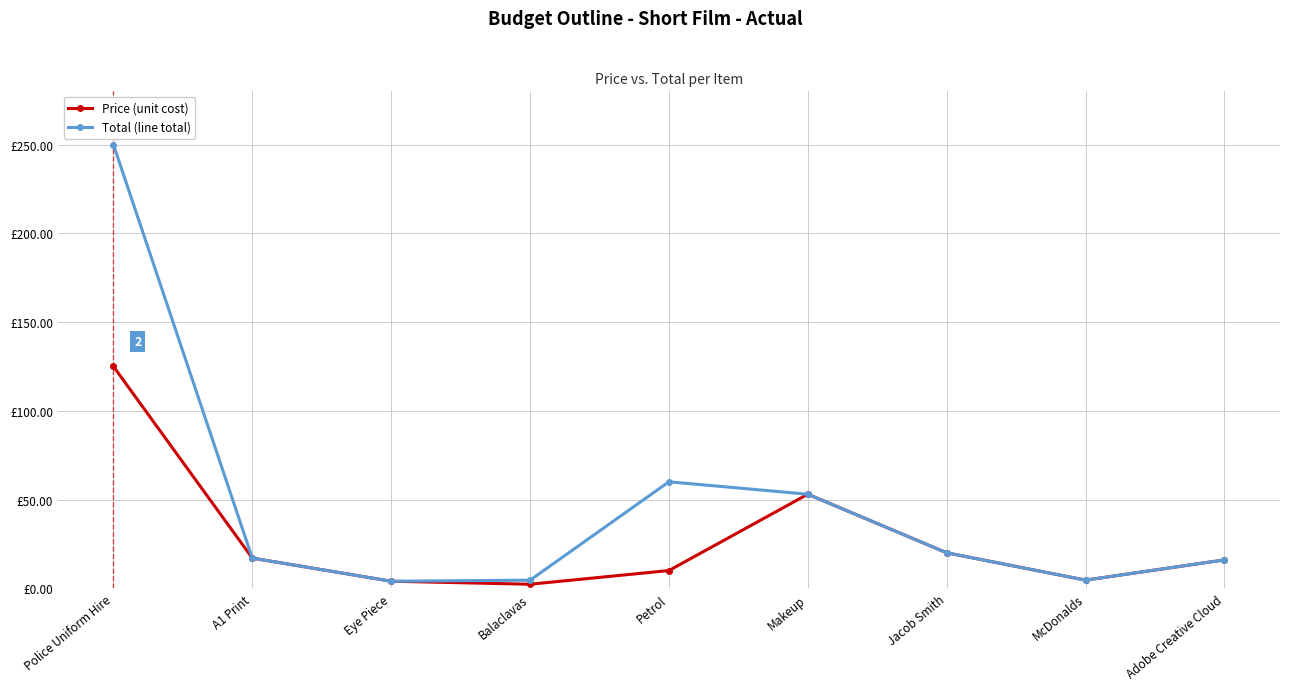

What is the total value across all series at Petrol?

70.0